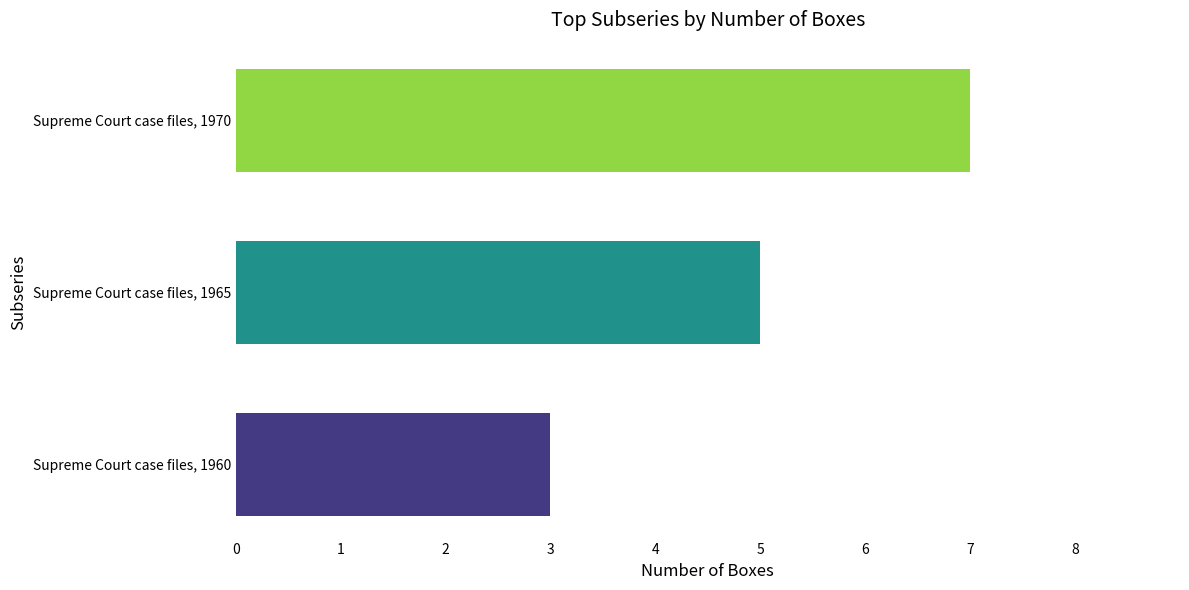

Reading bottom to top, list all the values displayed in this chart.

3	5	7